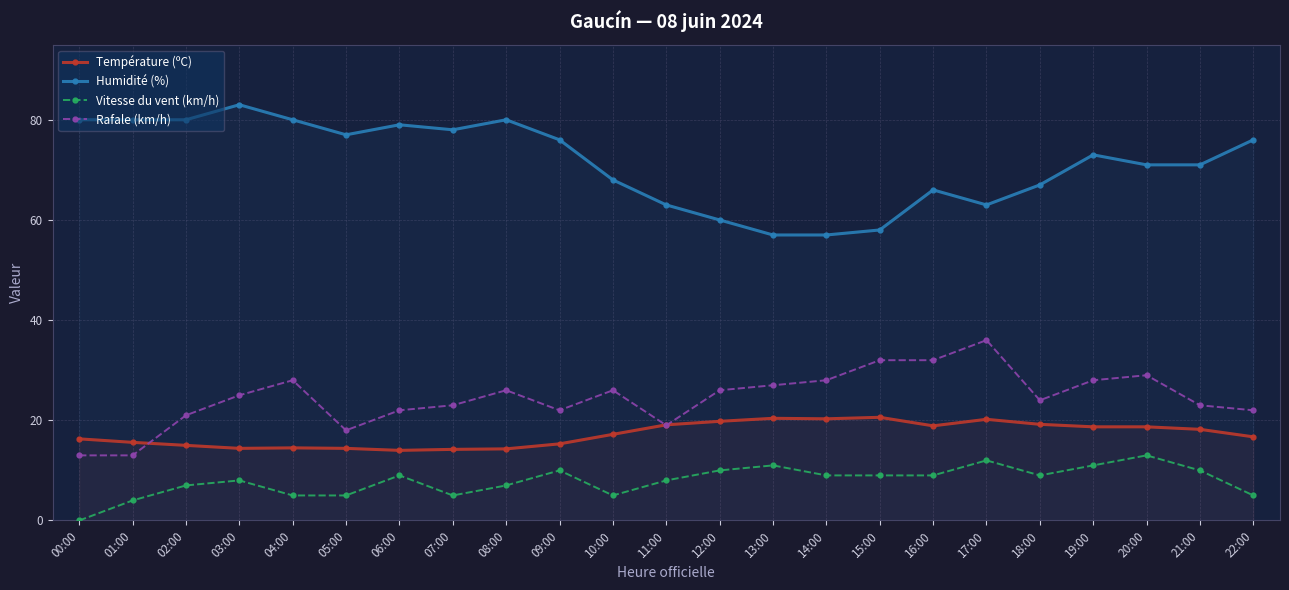

True or false: Température (ºC) and Vitesse du vent (km/h) cross at least once.

False